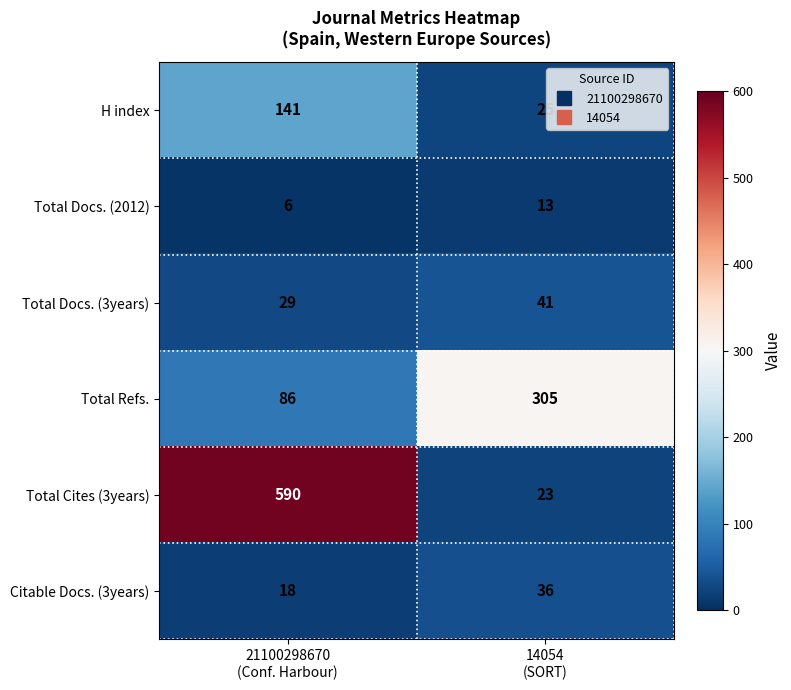

At which category is the sum across all series the highest?

21100298670
(Conf. Harbour)